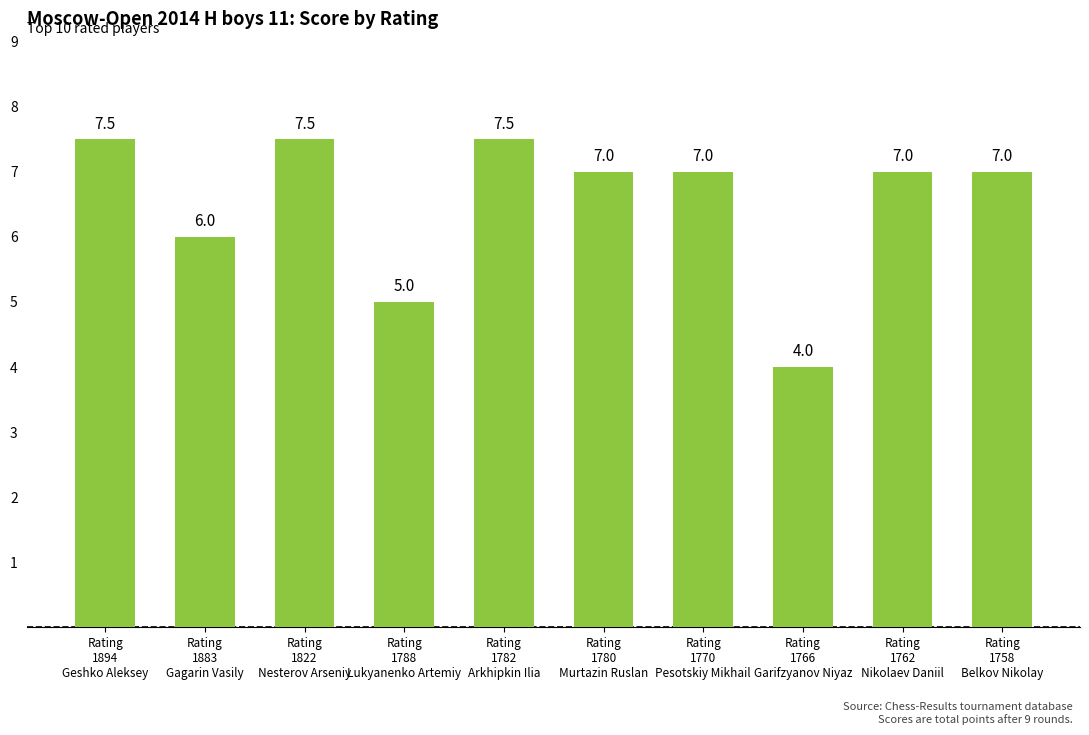

How many distinct data groups are displayed?

1